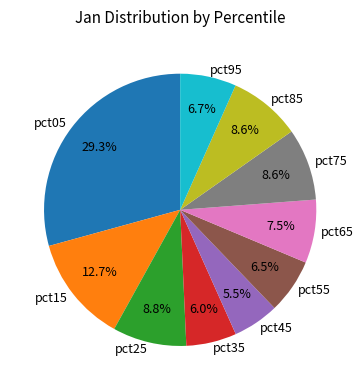

To the nearest percent, what percentage of the pie is pct75?

9%